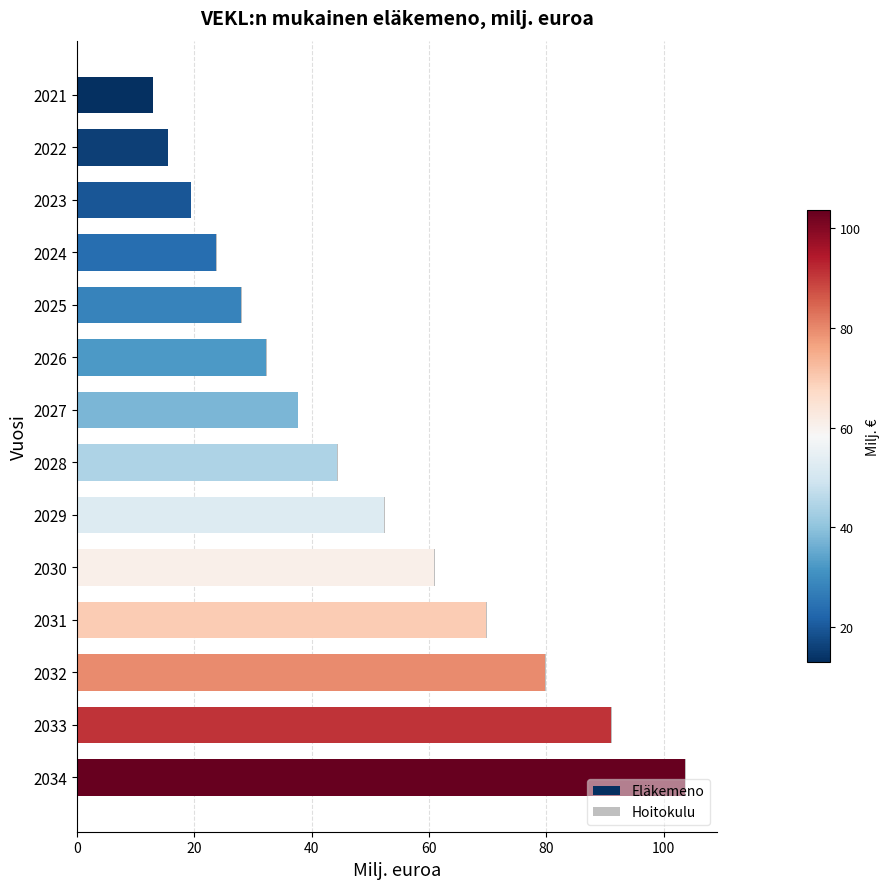

True or false: Eläkemeno has a value of 41.2 at 2024.

False